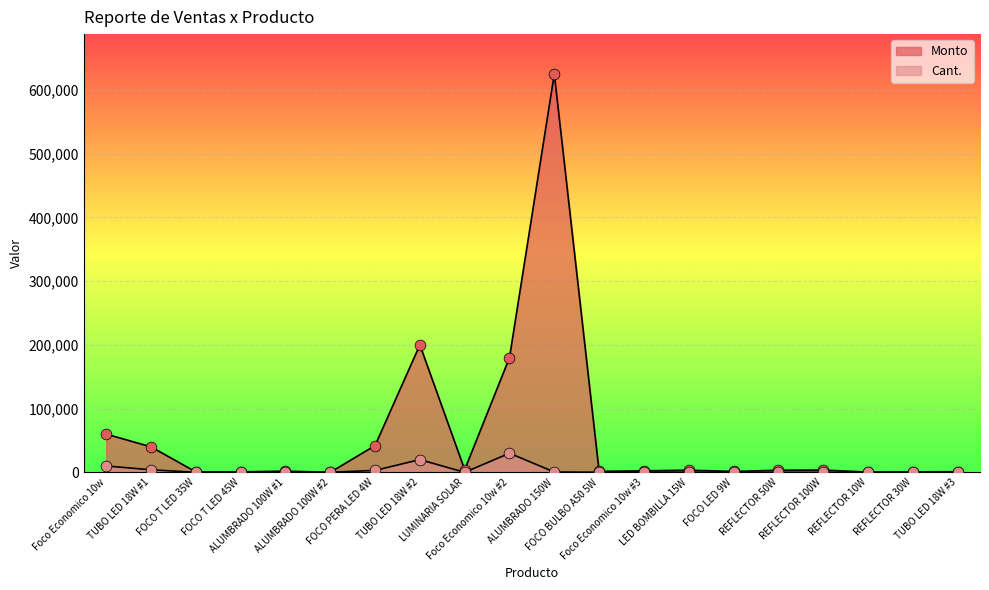

What are all the series names shown in the legend?

Monto, Cant.